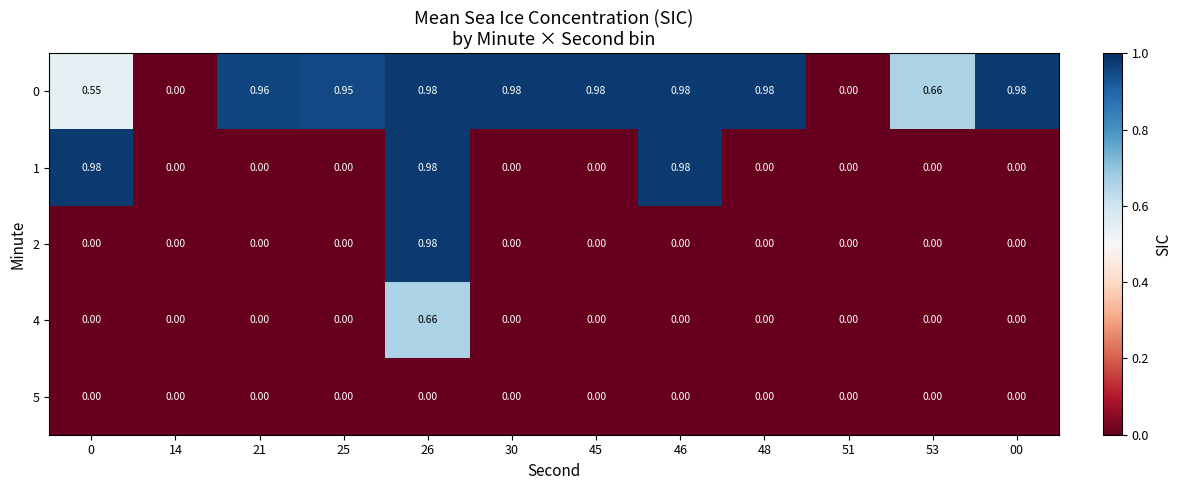

How many series are shown in this chart?

5